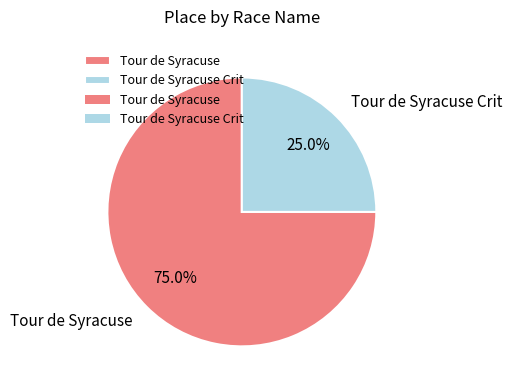

What percentage do Tour de Syracuse and Tour de Syracuse Crit together represent?

100.0%